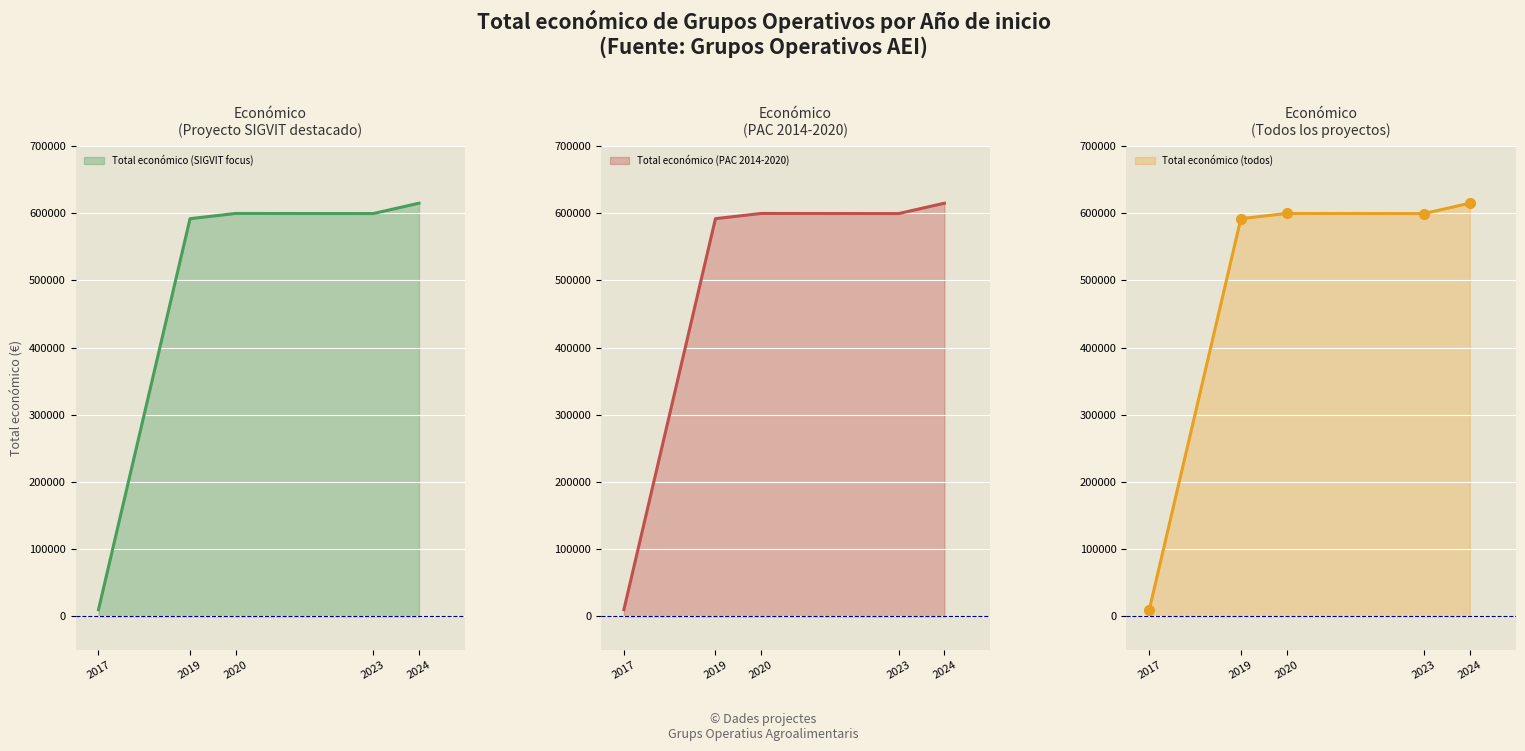

Reading right to left, list all the values displayed in this chart.

614907	599444	599636	591878	10000